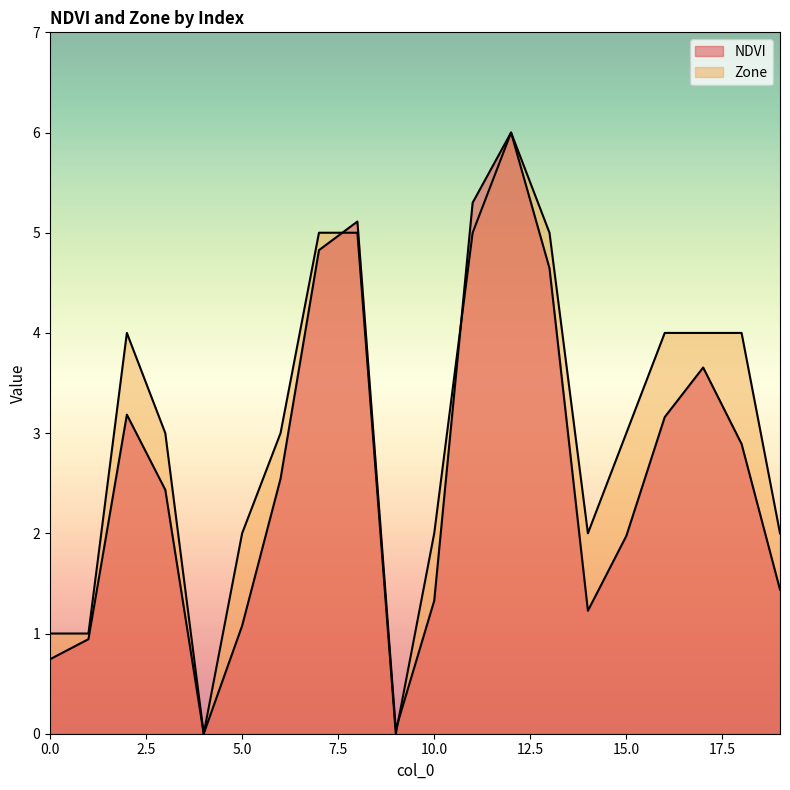

How many Zone values are between 2 and 5?

15